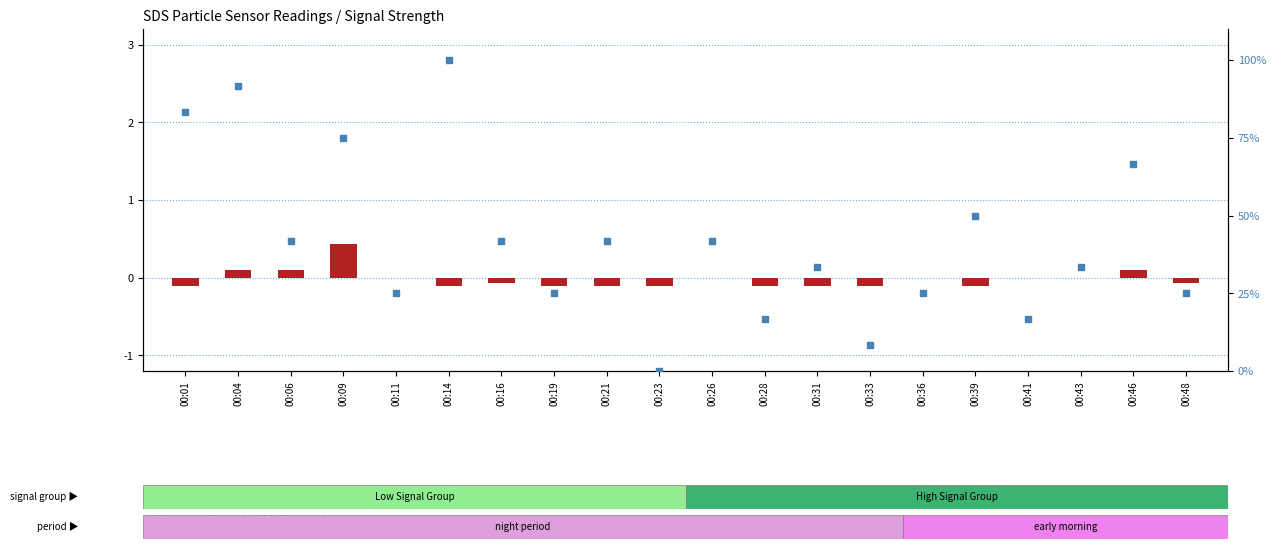

At which category is the sum across all series the highest?

00:14